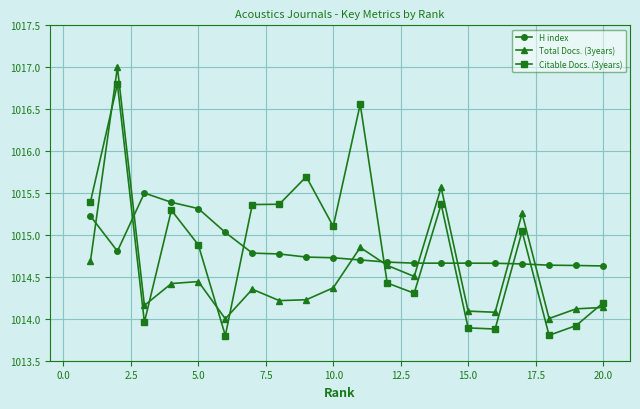

Is this an area chart (filled region under the line)?

No